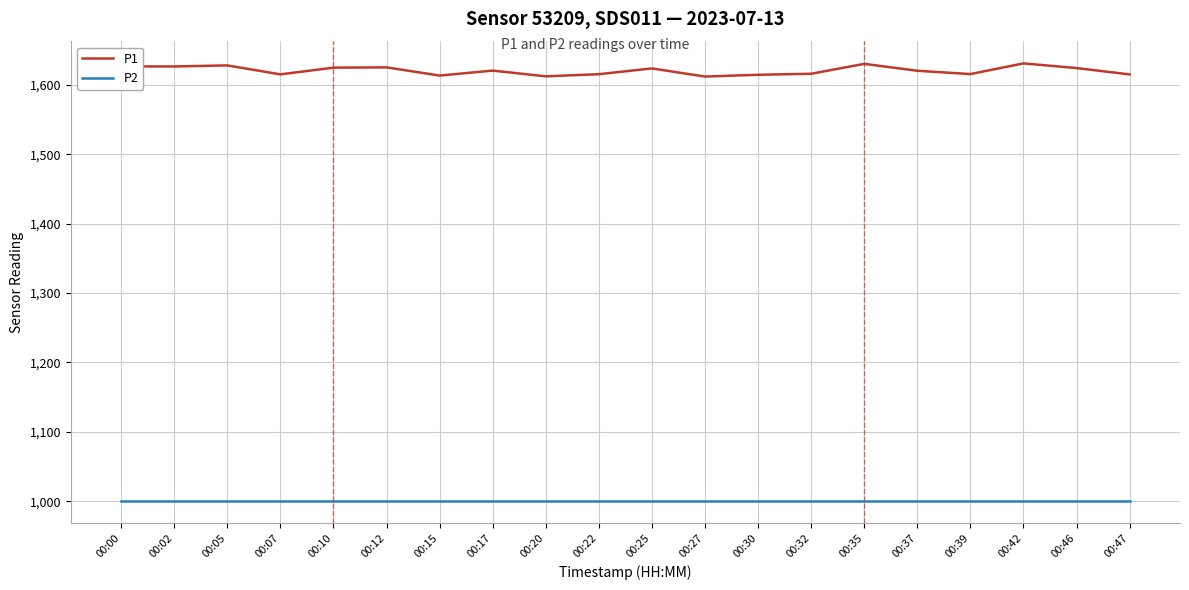

Is the value of P2 at 00:15 greater than the value of P1 at 00:15?

No